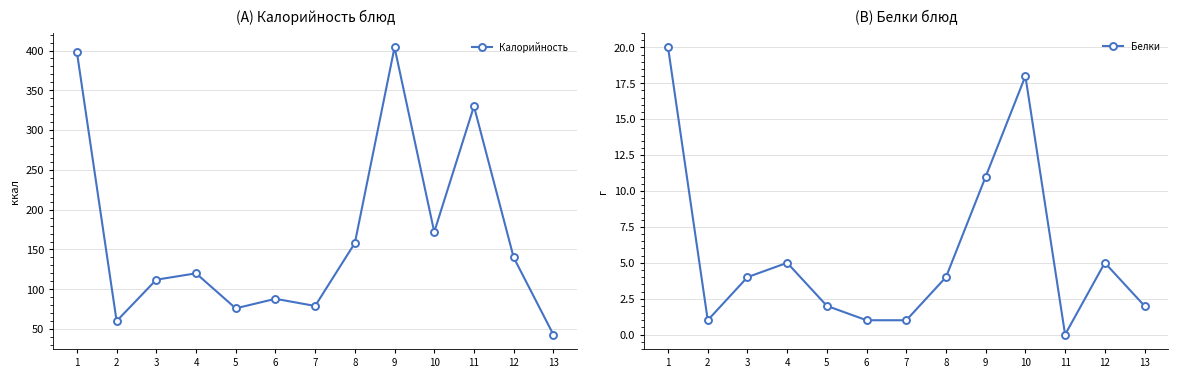

At which category does Белки reach its first local valley?

2